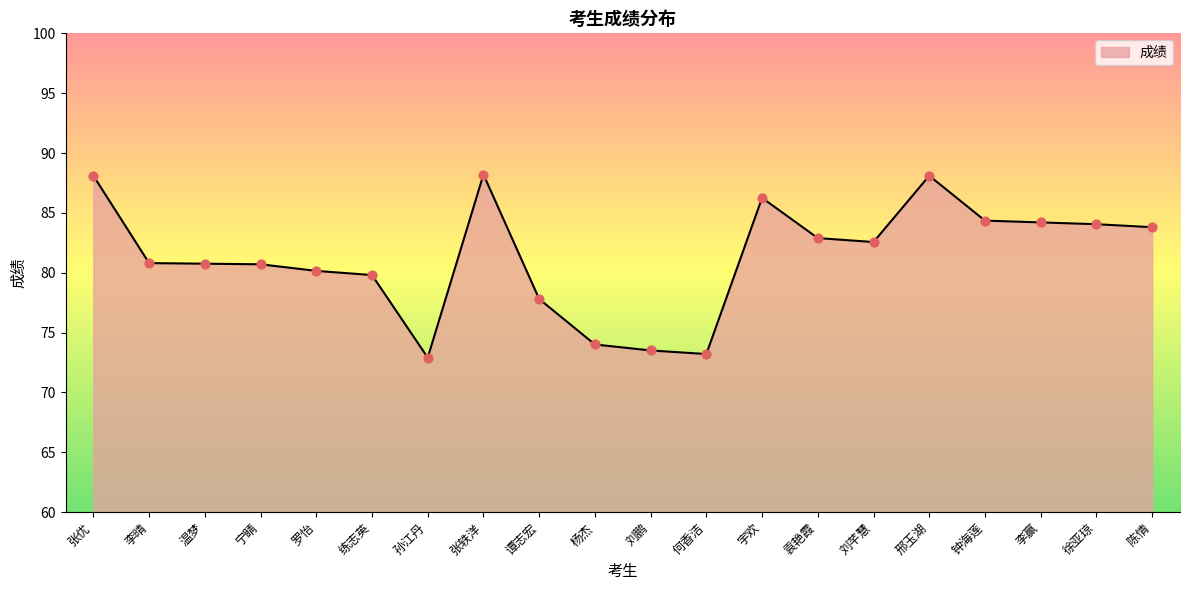

What is the ratio of the value at 刘芊慧 to the value at 袁艳霞?

1.0